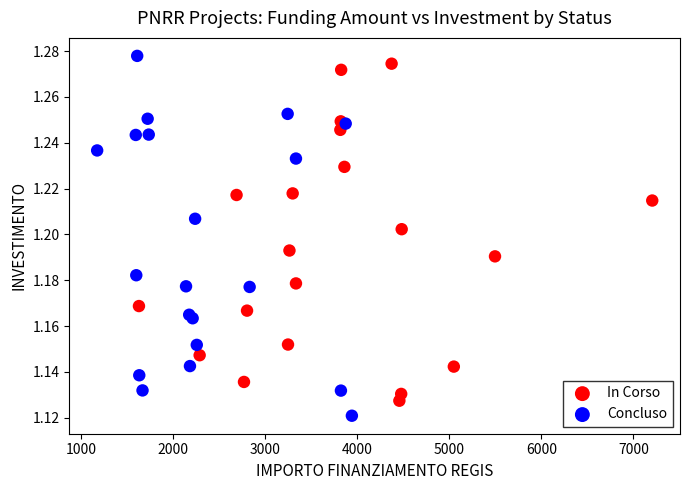

What are all the series names shown in the legend?

In Corso, Concluso